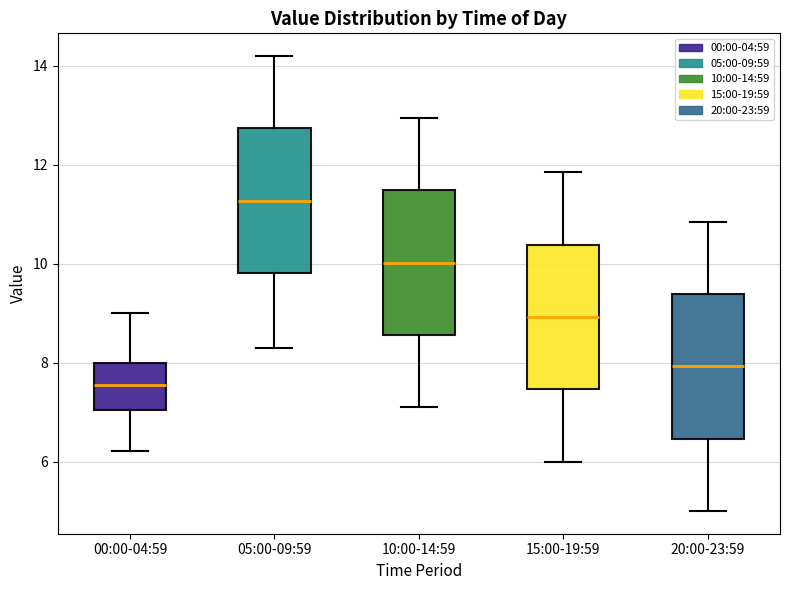

Which box has the lowest median line?

00:00-04:59